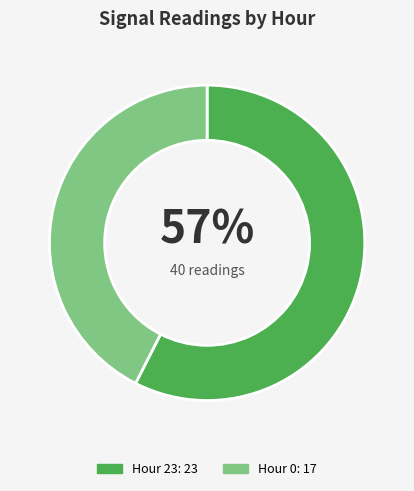

Does any single category account for the majority?

Yes